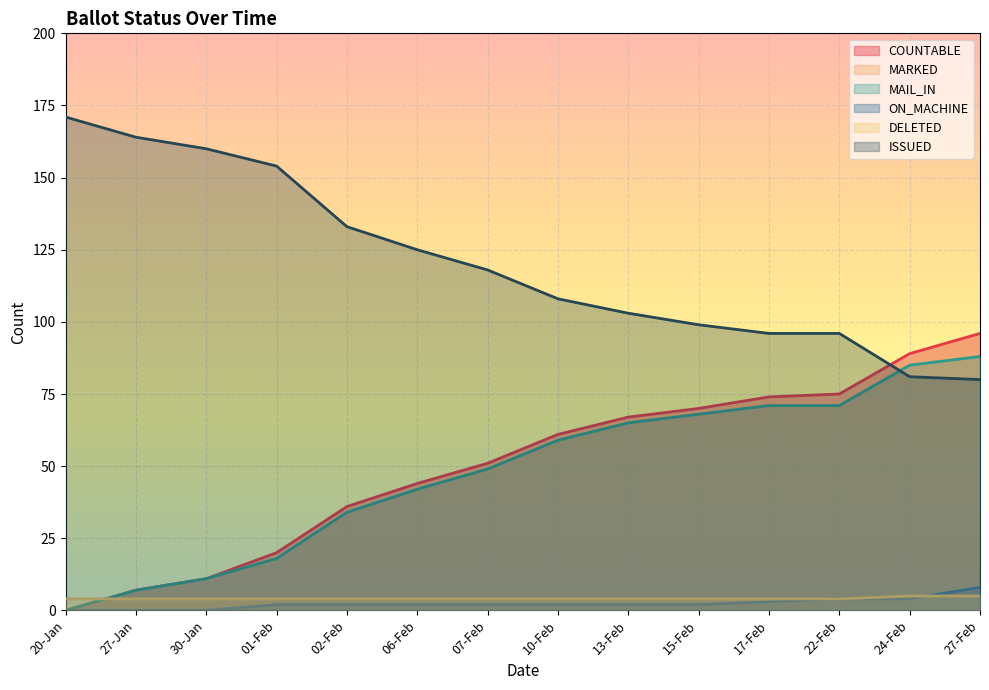

True or false: ISSUED has more than 1 interior local peaks.

False